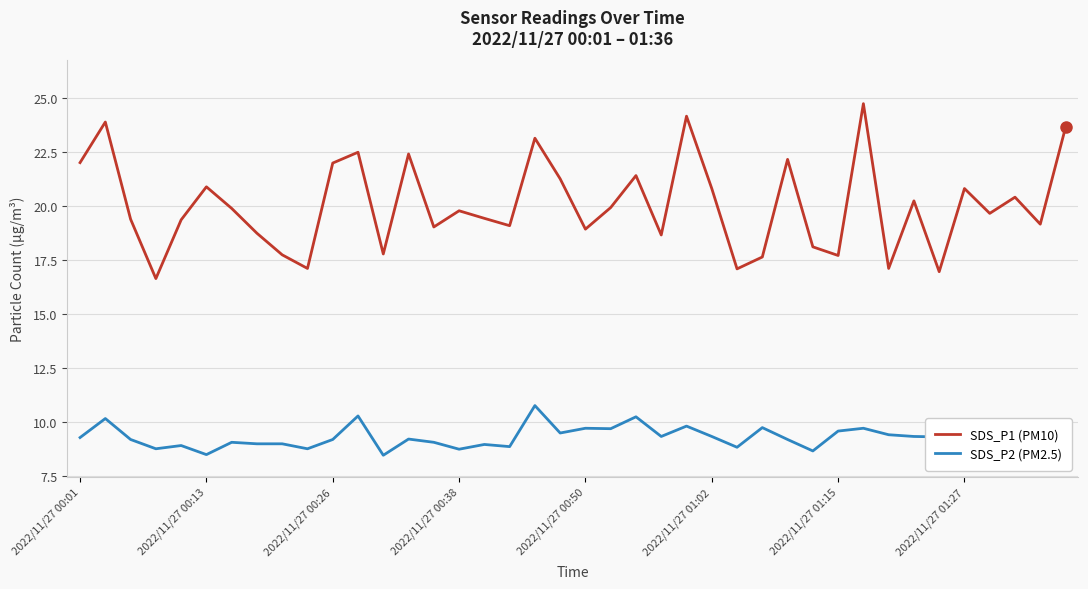

Which series has the largest total across all categories?

SDS_P1 (PM10)